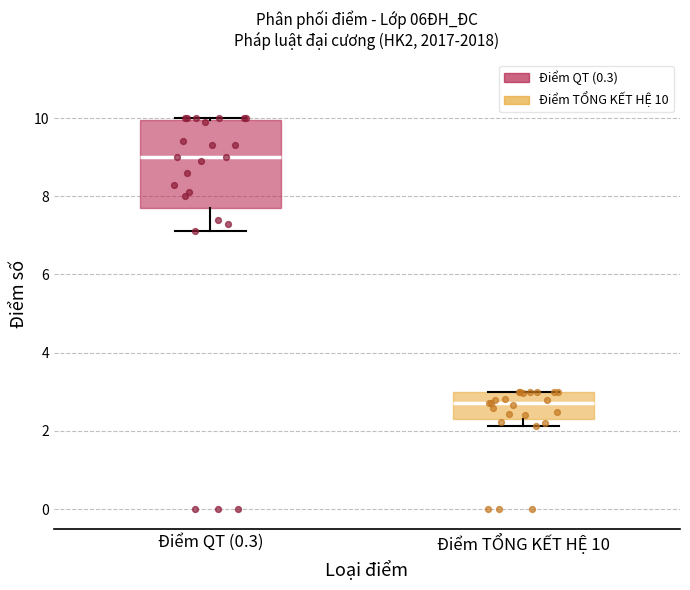

Where does the lower whisker of the box for Điểm QT (0.3) end on the y-axis? The values are not printed on the chart, so give them approximately, as read against the axis.

7.2